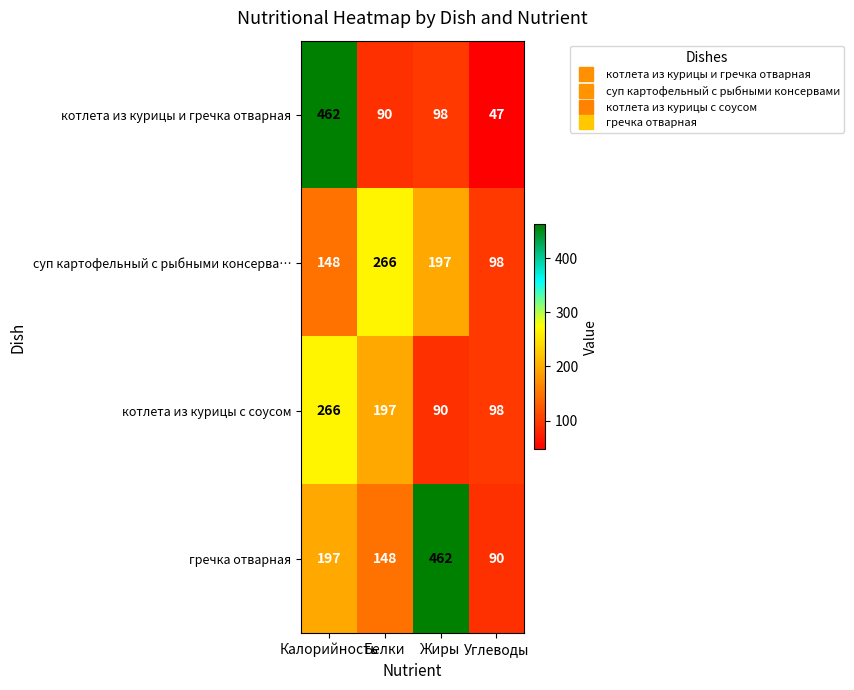

At which category is the sum across all series the highest?

Калорийность